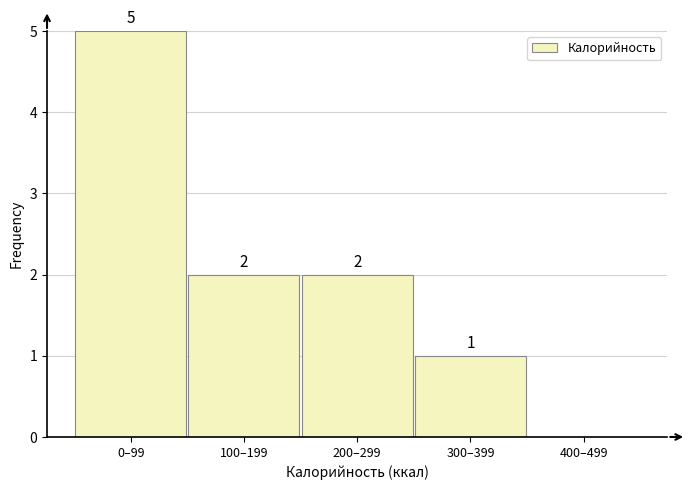

Reading left to right, transcribe all the data shown in this chart.

0–99=5	100–199=2	200–299=2	300–399=1	400–499=0